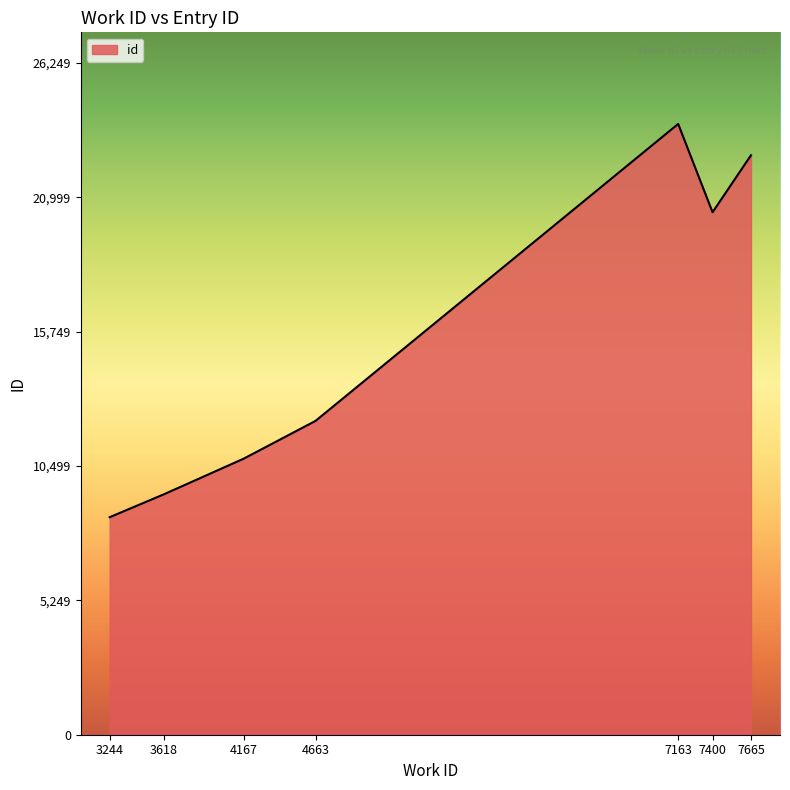

List the labels in order of value, smallest first.

3244, 3618, 4167, 4663, 7400, 7665, 7163